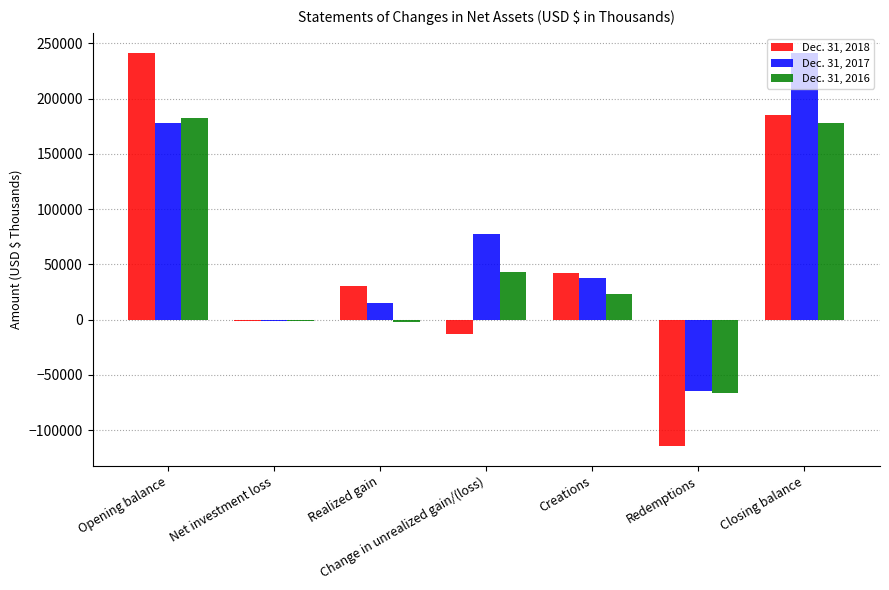

True or false: Dec. 31, 2017 has a value of 77205 at Change in unrealized gain/(loss).

True